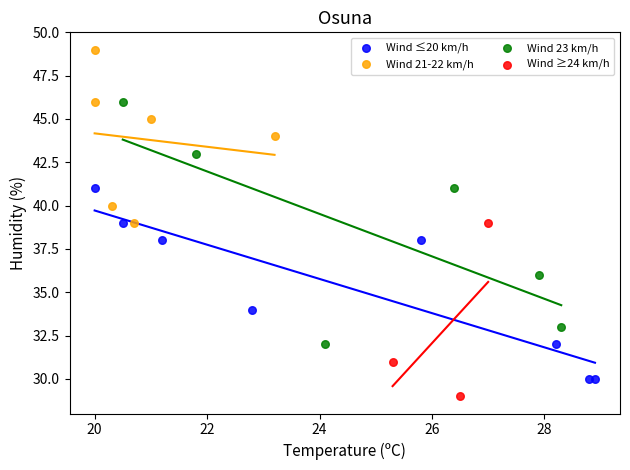

Which series has the widest spread of Y values?

Wind 23 km/h